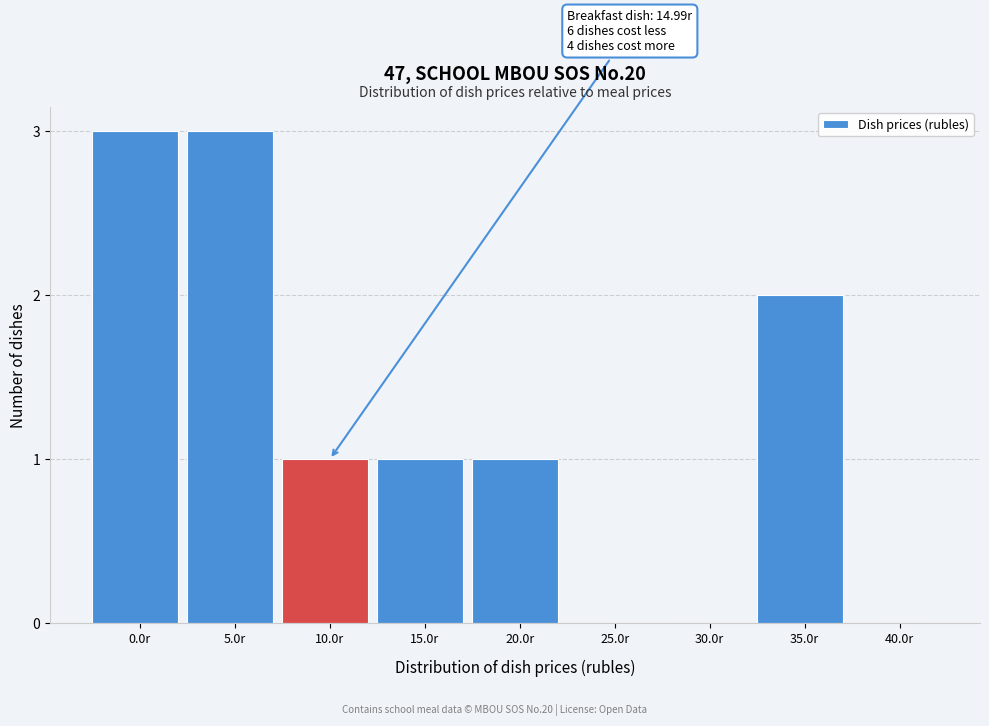

Reading left to right, what are all the values shown in this chart?

0.0r=3	5.0r=3	10.0r=1	15.0r=1	20.0r=1	25.0r=0	30.0r=0	35.0r=2	40.0r=0